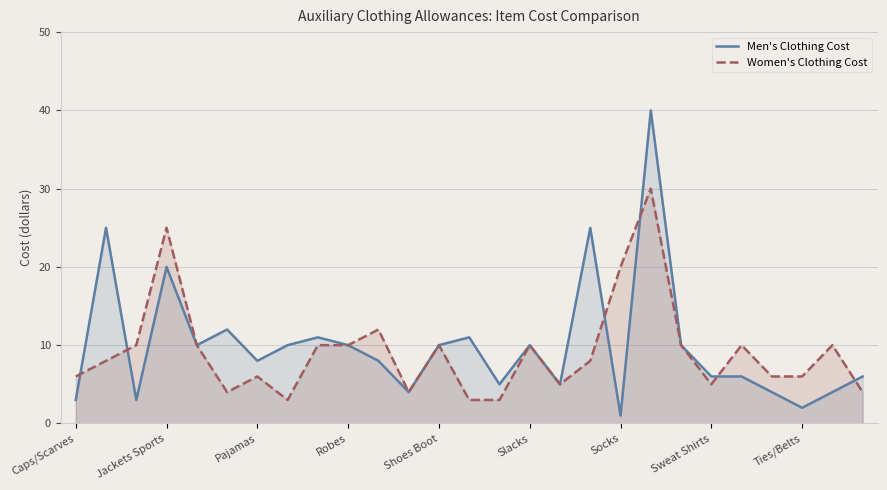

What is the sum of the Men's Clothing Cost values at 16 and 11?

9